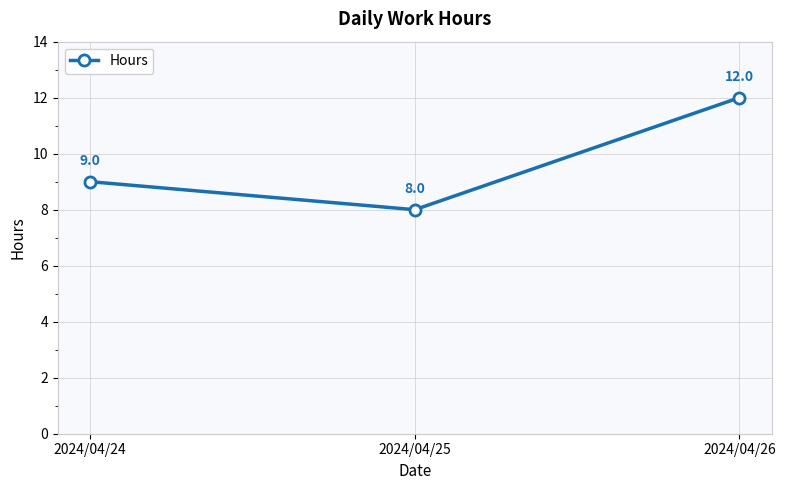

What is the value of the 3rd point from the left?

12